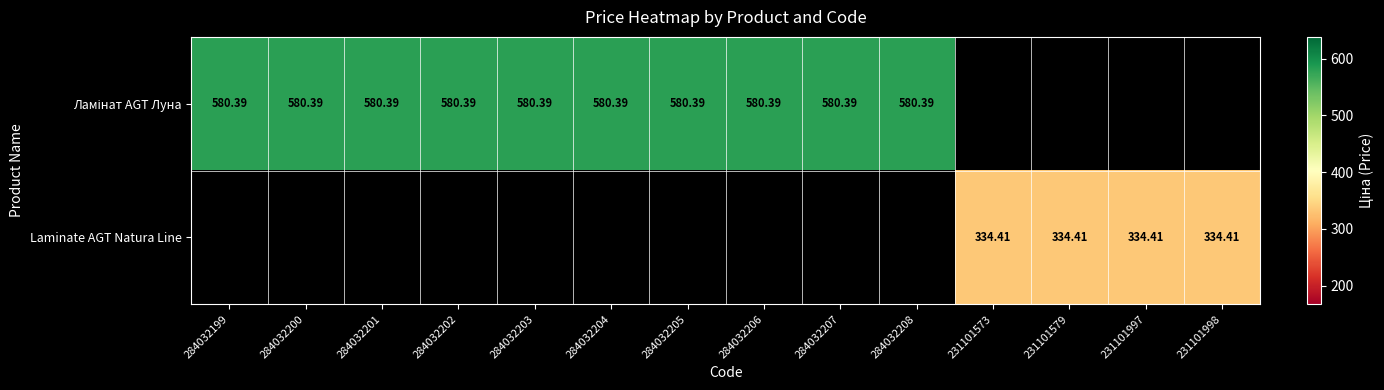

Which category has the highest value in the Ламінат AGT Луна series?

284032199